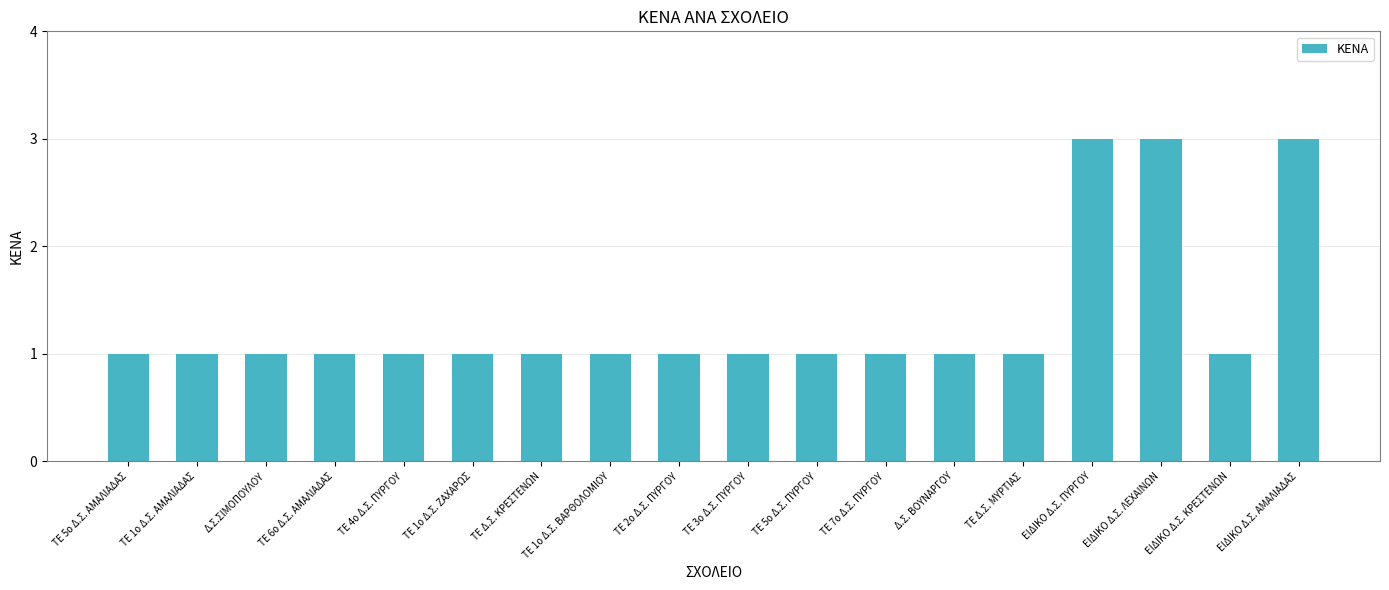

How many values are between 1 and 2?

15